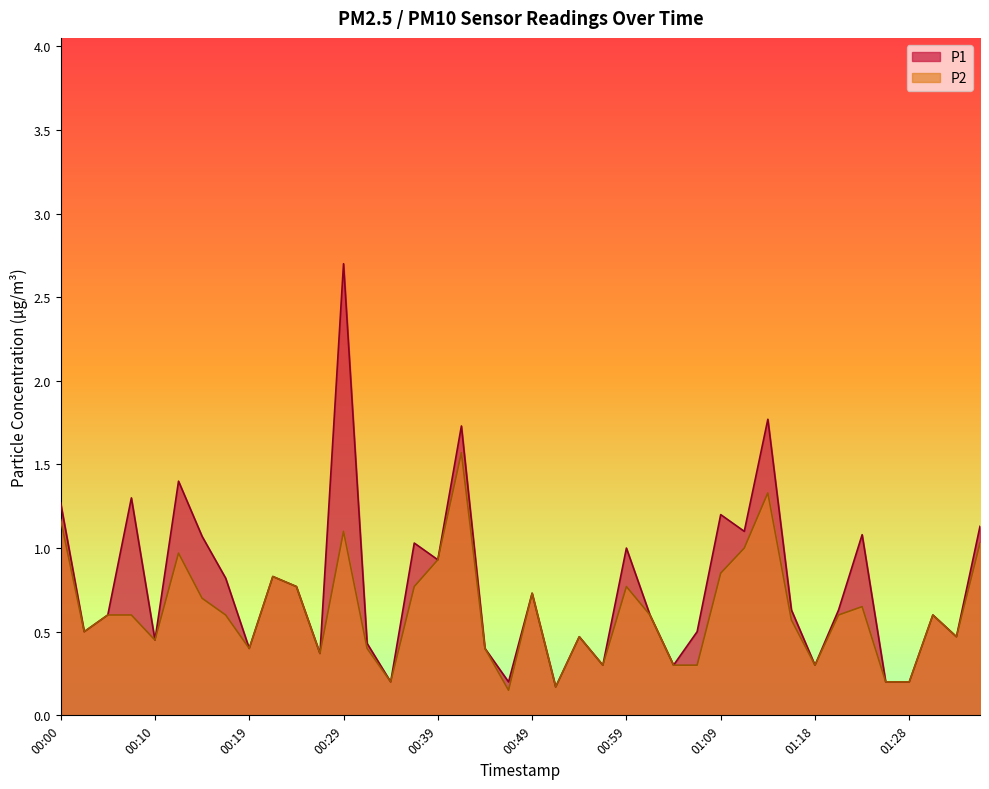

Which label corresponds to the smallest value in the chart?

00:47